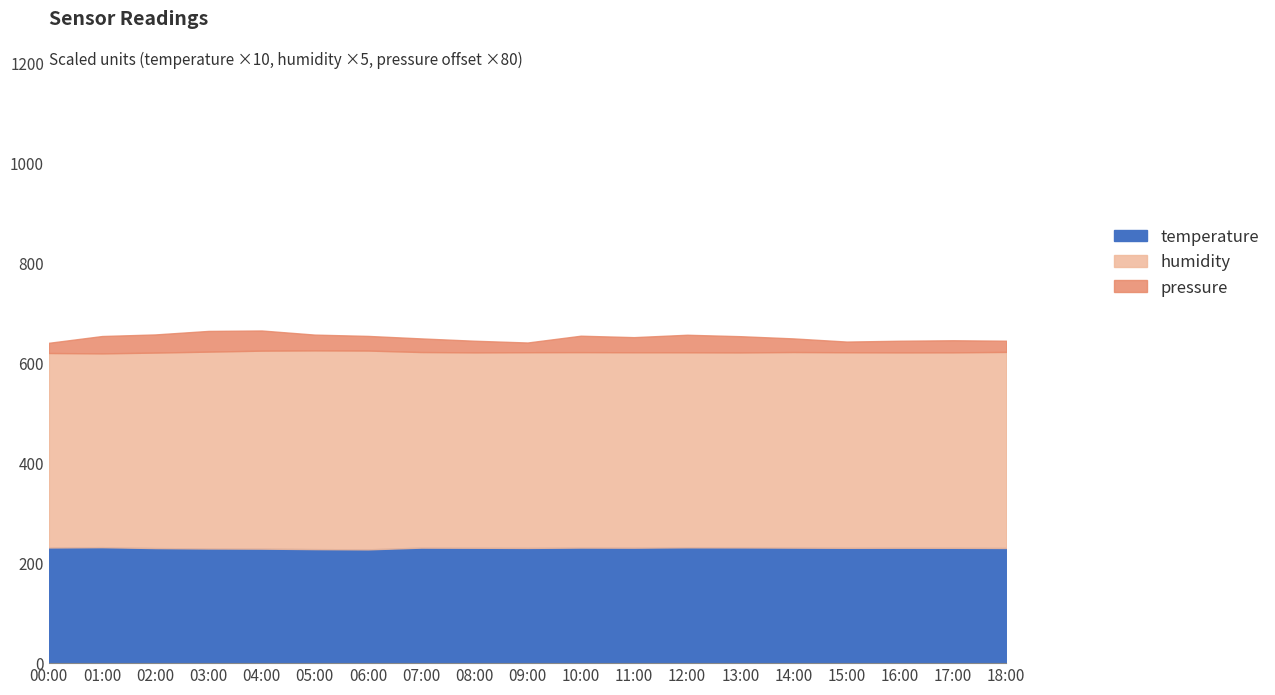

What is the total value across all series at 17:00?

646.2